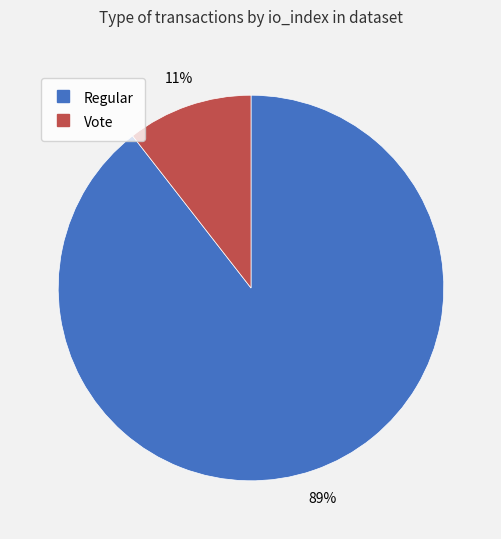

Is there a majority slice in this chart?

Yes